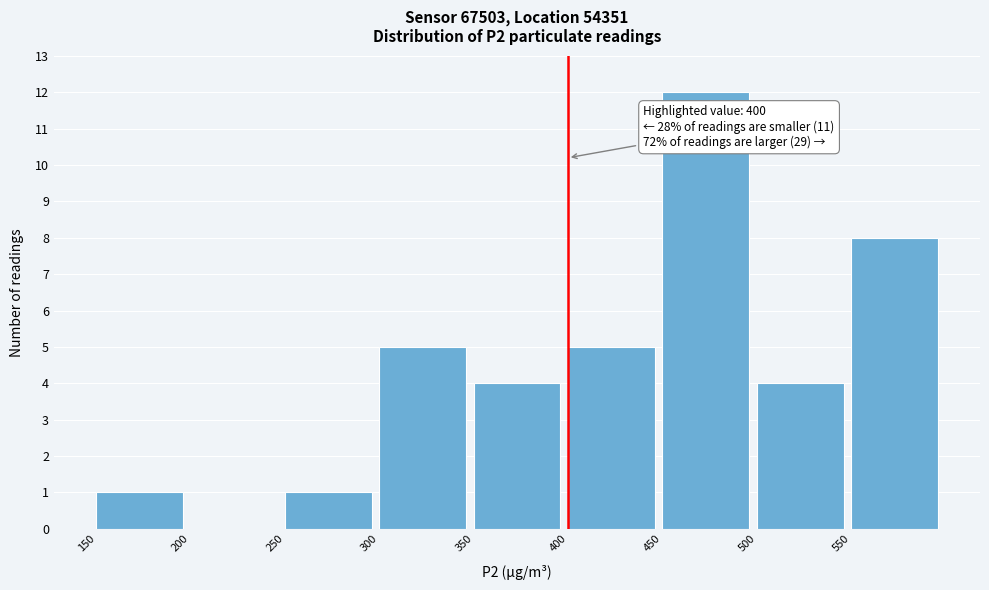

Which range on the x-axis has the tallest bar?

450 to 500